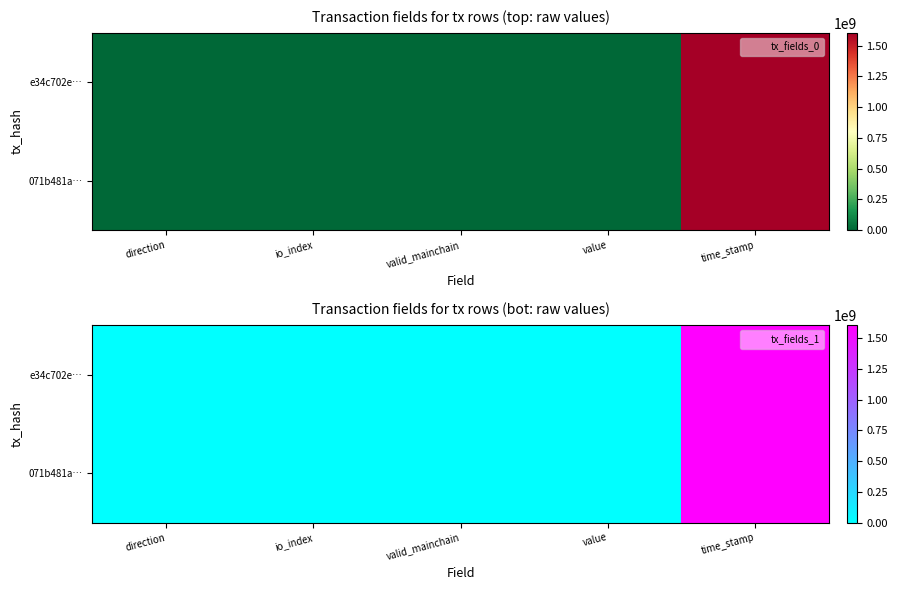

How many data points does each series have?

5